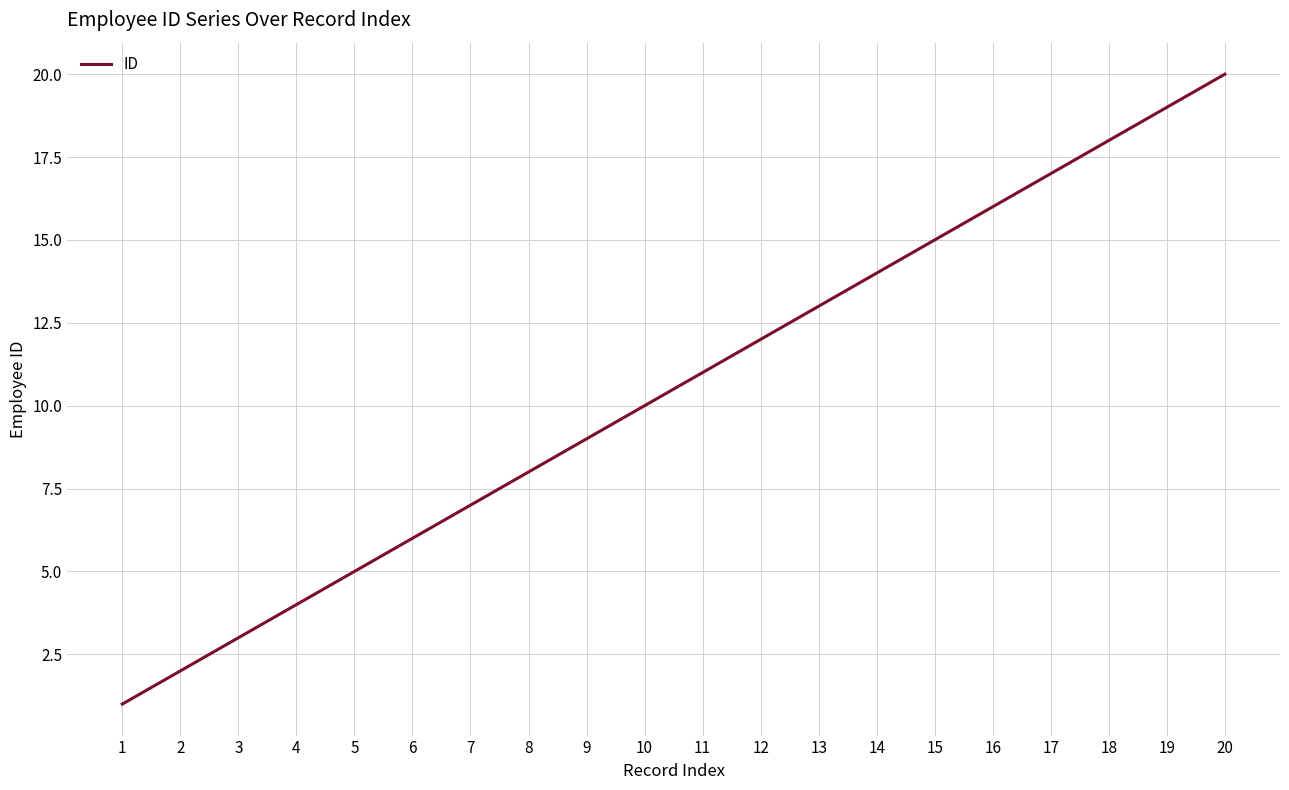

Is it true that the value at 5 is 9?

False